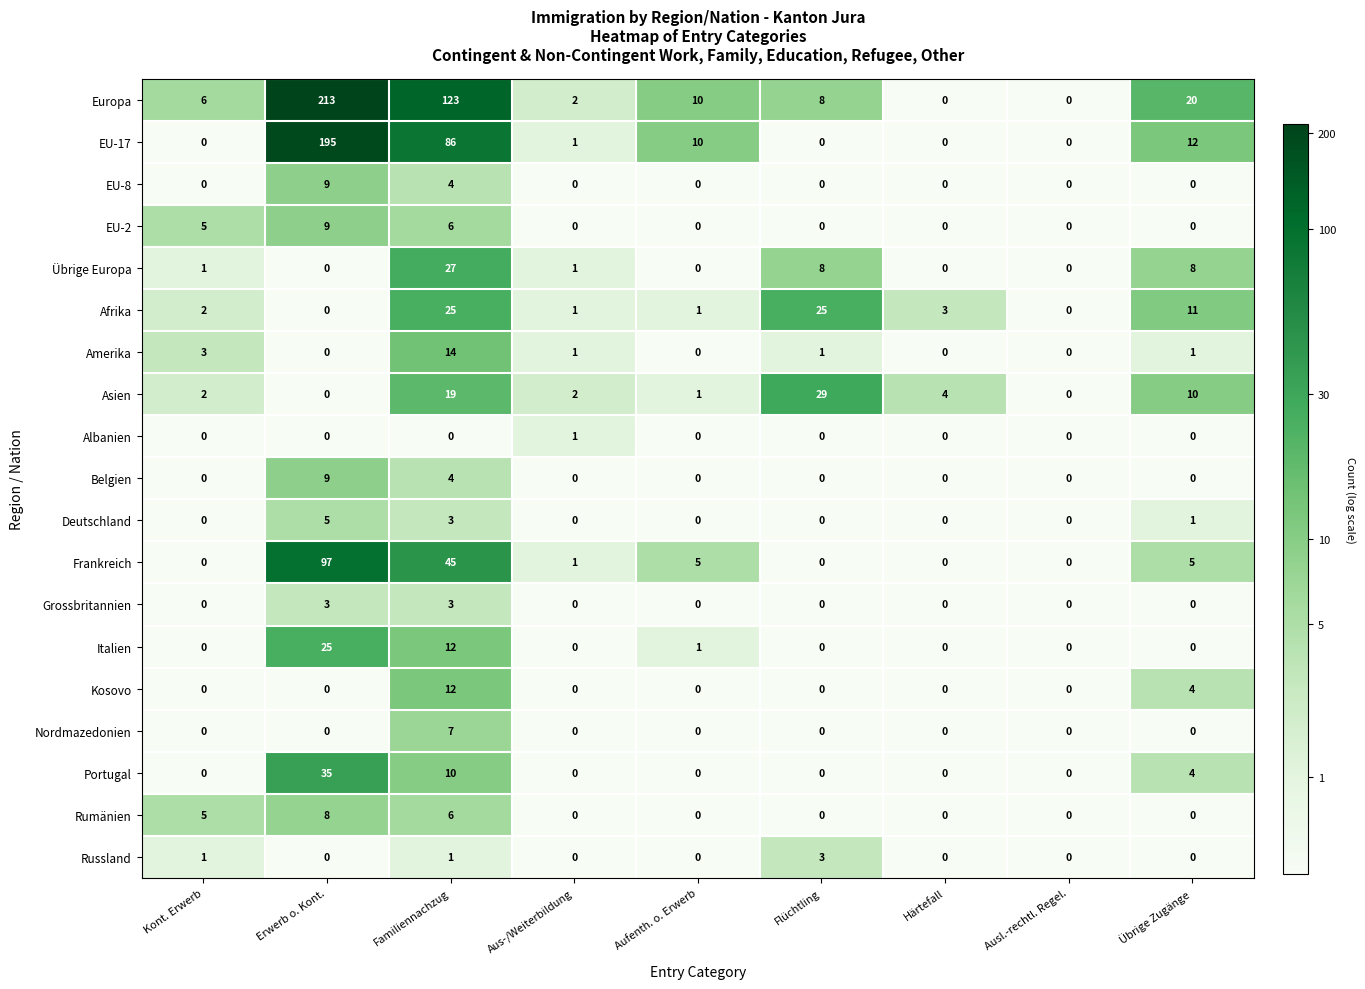

What is the highest value of the Rumänien series?

8